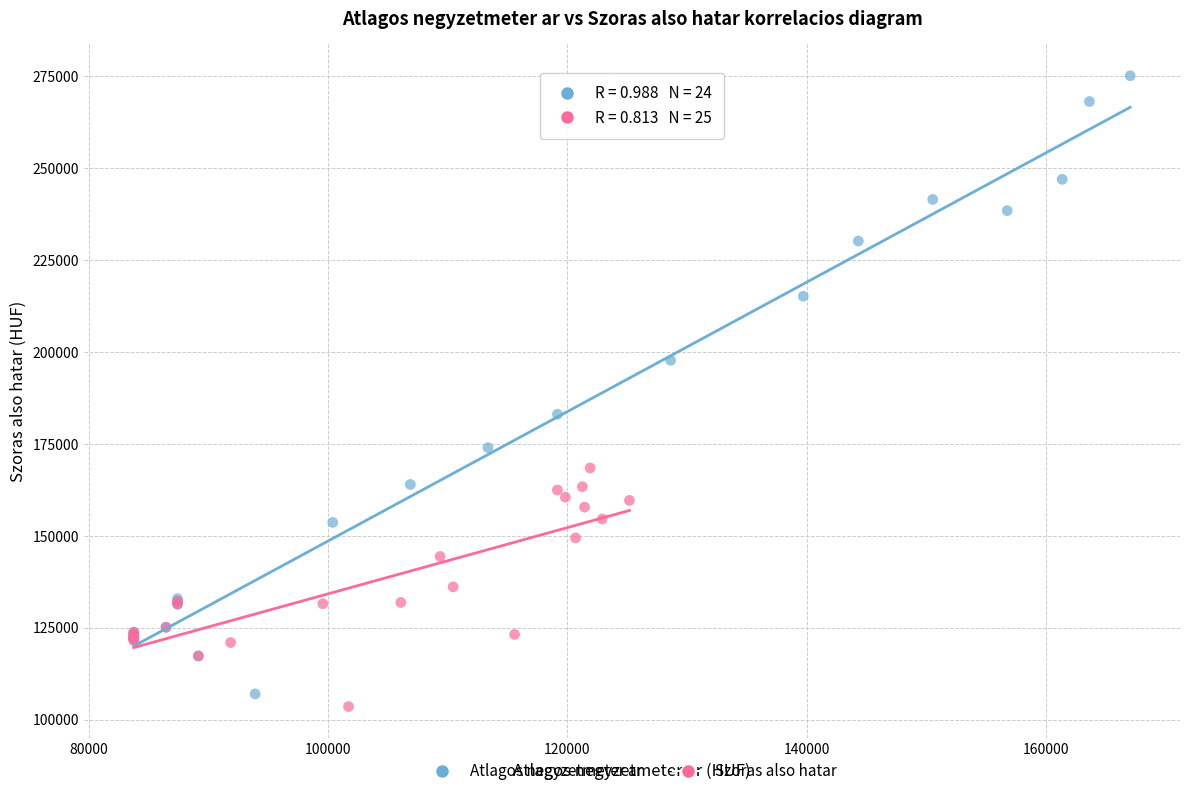

What are all the series names shown in the legend?

Atlagos negyzetmeter ar, Szoras also hatar